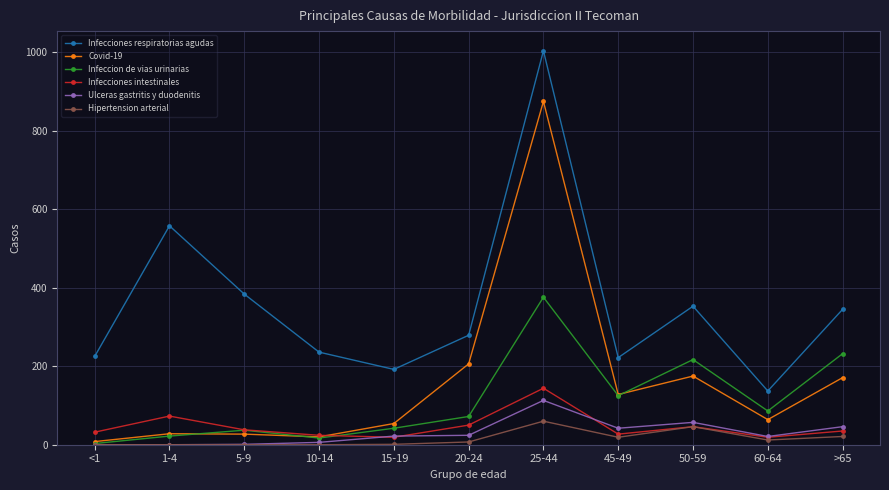

What is the label of the 3rd point from the left?

5-9